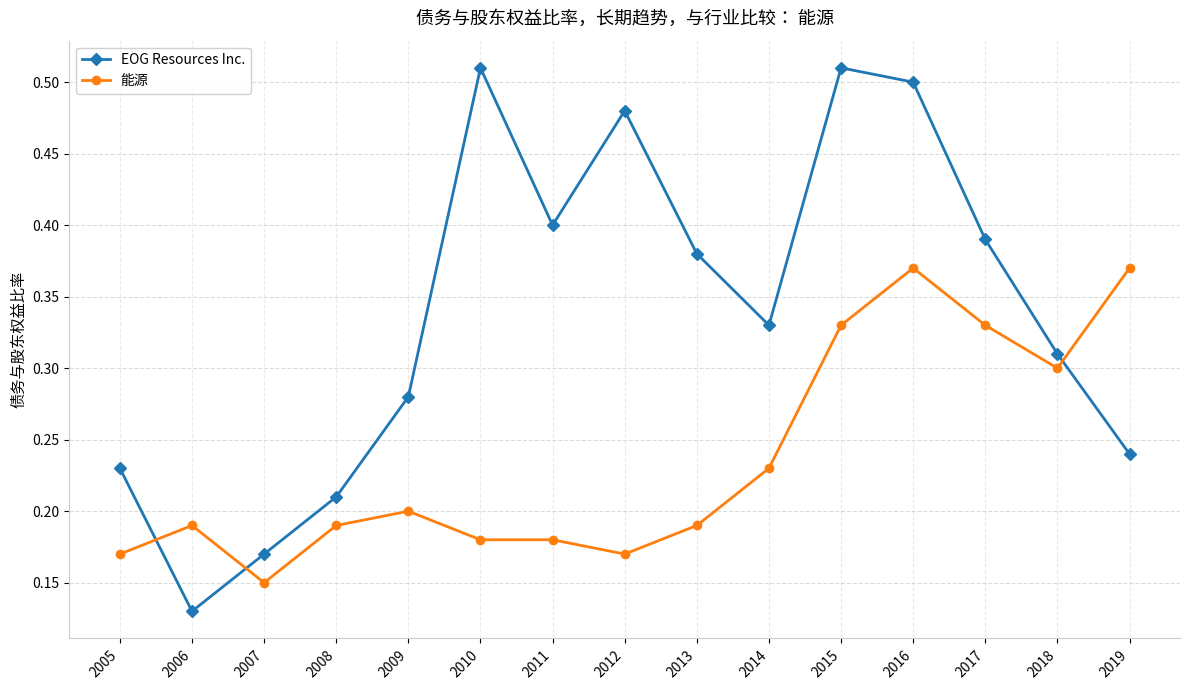

List the series in order of their peak value, highest first.

EOG Resources Inc., 能源